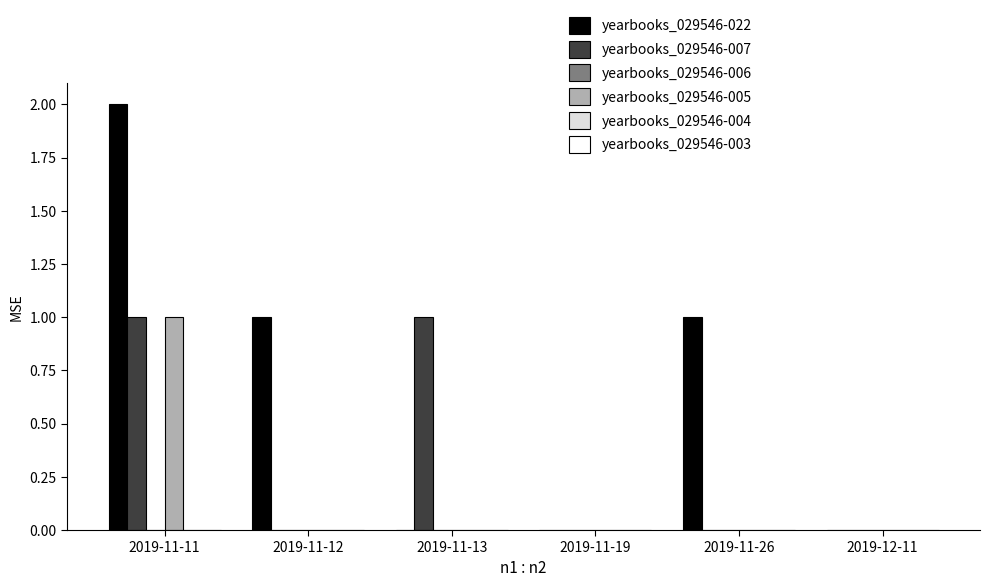

How many data points does each series have?

6